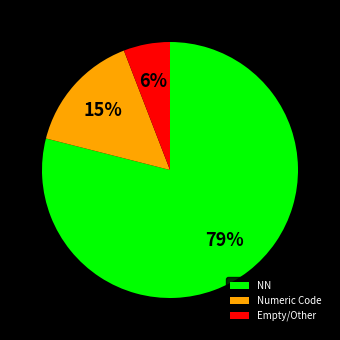

To the nearest percent, what is the difference between the largest and smallest slice percentages?

73%